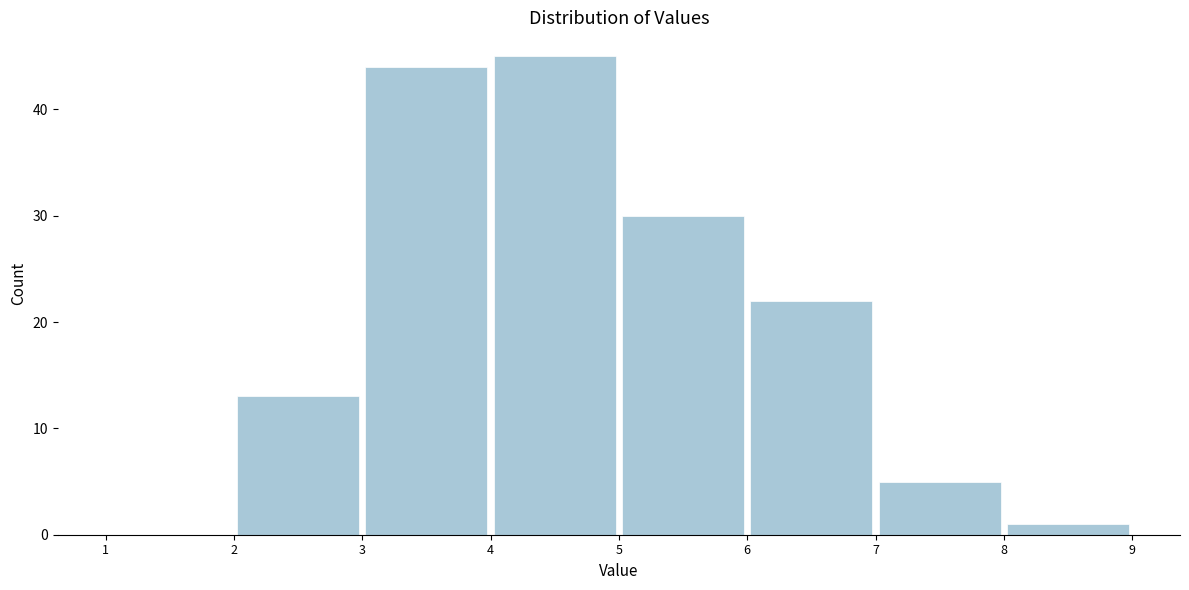

What is the height of the bar covering 4 to 5 on the x-axis? The values are not printed on the chart, so give them approximately, as read against the axis.

45